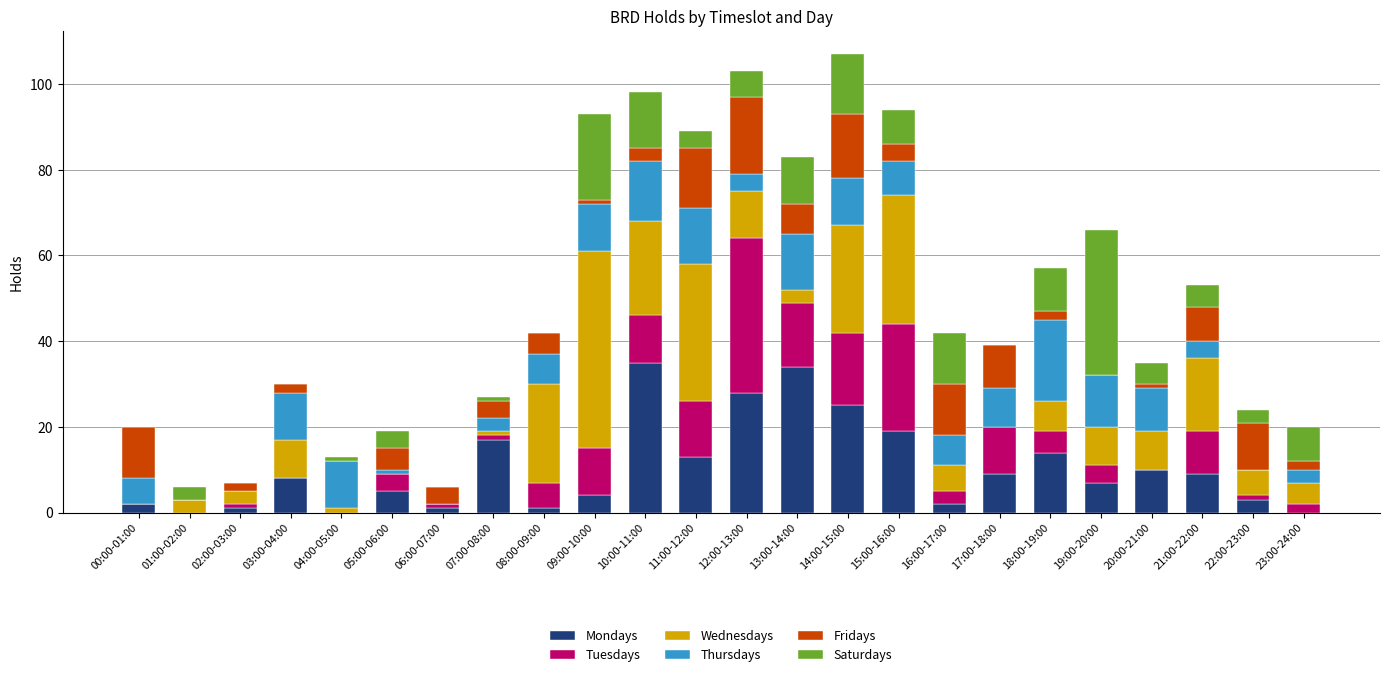

What is the maximum value for Mondays?

35